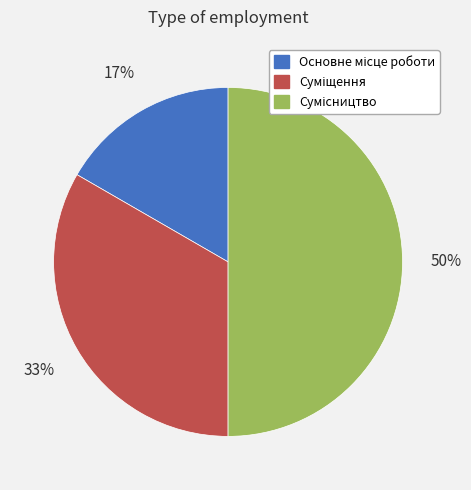

To the nearest percent, what is the difference between the largest and smallest slice percentages?

33%